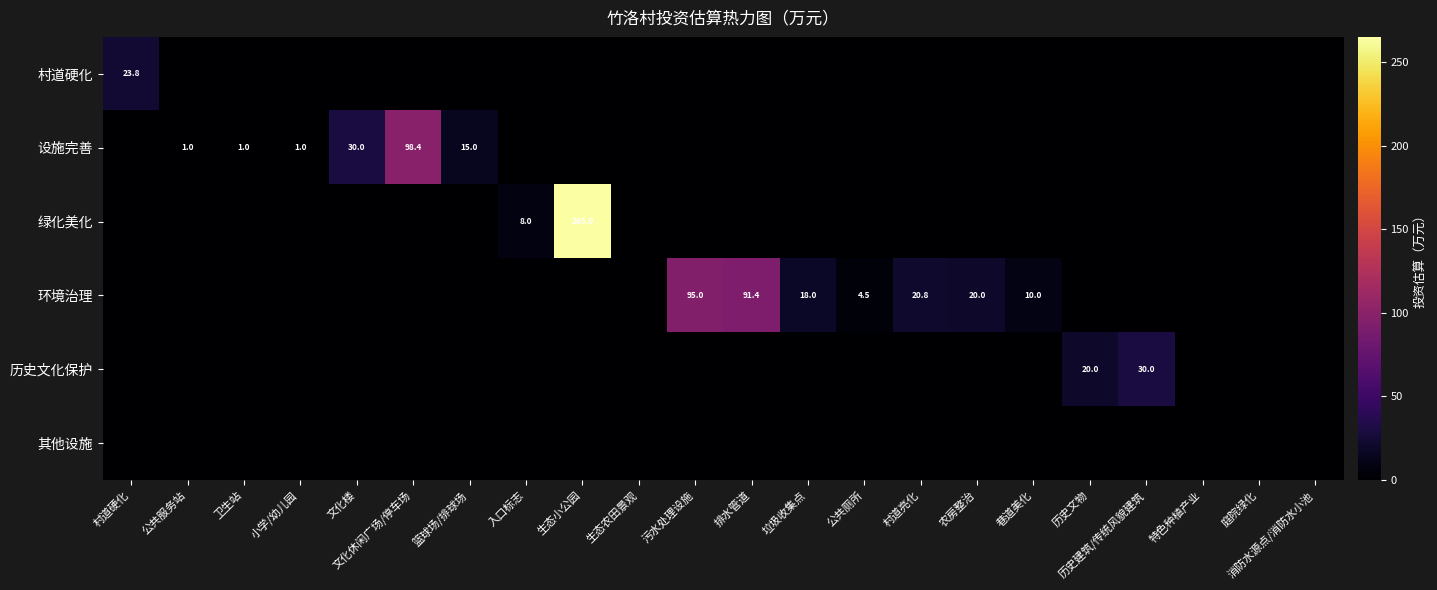

List the labels in order of 村道硬化 value, largest first.

村道硬化, 公共服务站, 卫生站, 小学/幼儿园, 文化楼, 文化休闲广场/停车场, 篮球场/排球场, 入口标志, 生态小公园, 生态农田景观, 污水处理设施, 排水管道, 垃圾收集点, 公共厕所, 村道亮化, 农房整治, 巷道美化, 历史文物, 历史建筑/传统风貌建筑, 特色种植产业, 庭院绿化, 消防水源点/消防水小池